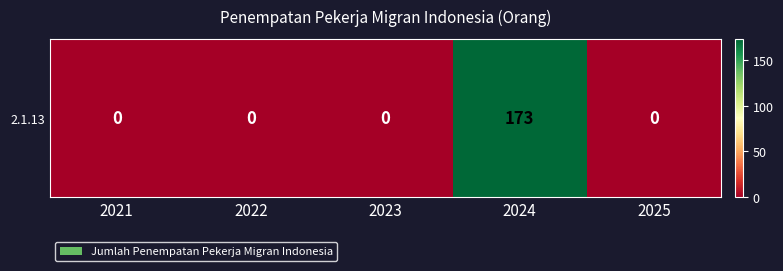

Between 2025 and 2022, which is larger?

2025